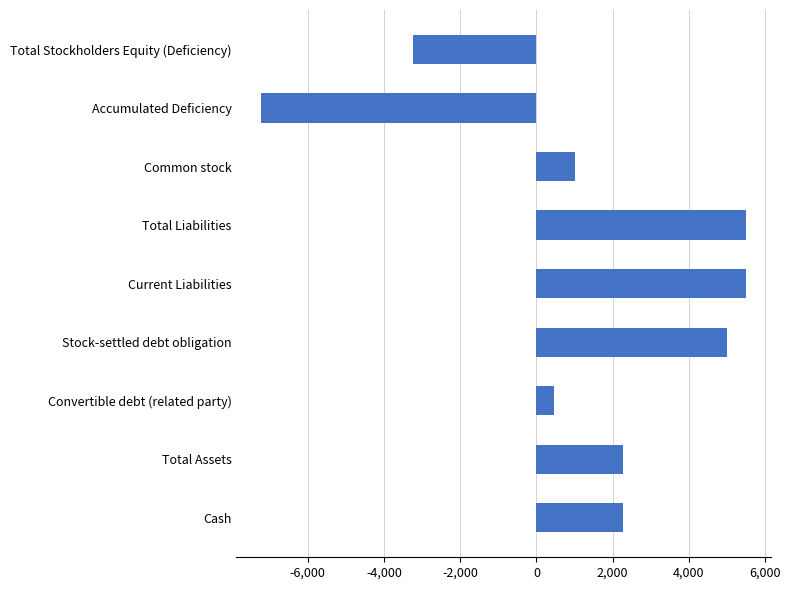

At which label is the value closest to -861?

Convertible debt (related party)